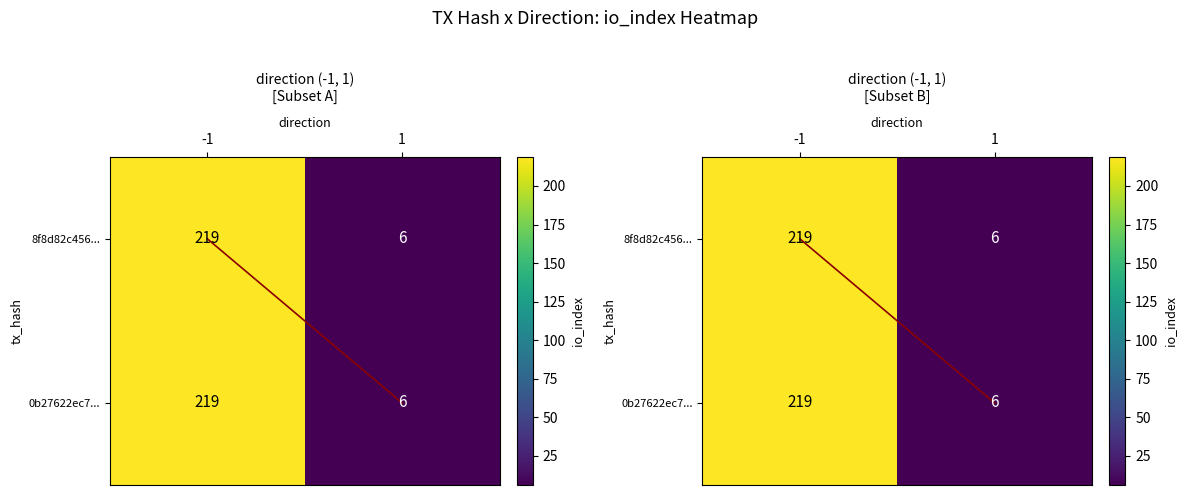

Read the 8f8d82c456... value at 1.

6